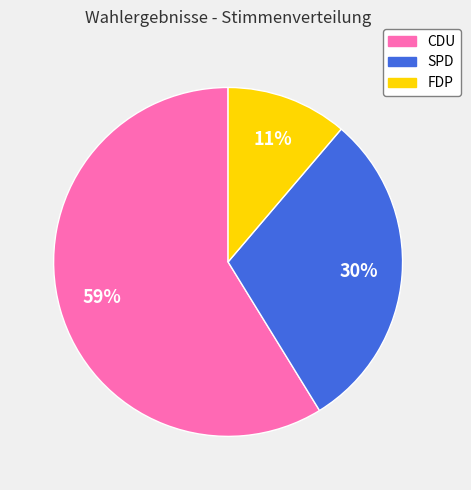

To the nearest percent, what is the average slice percentage?

33%